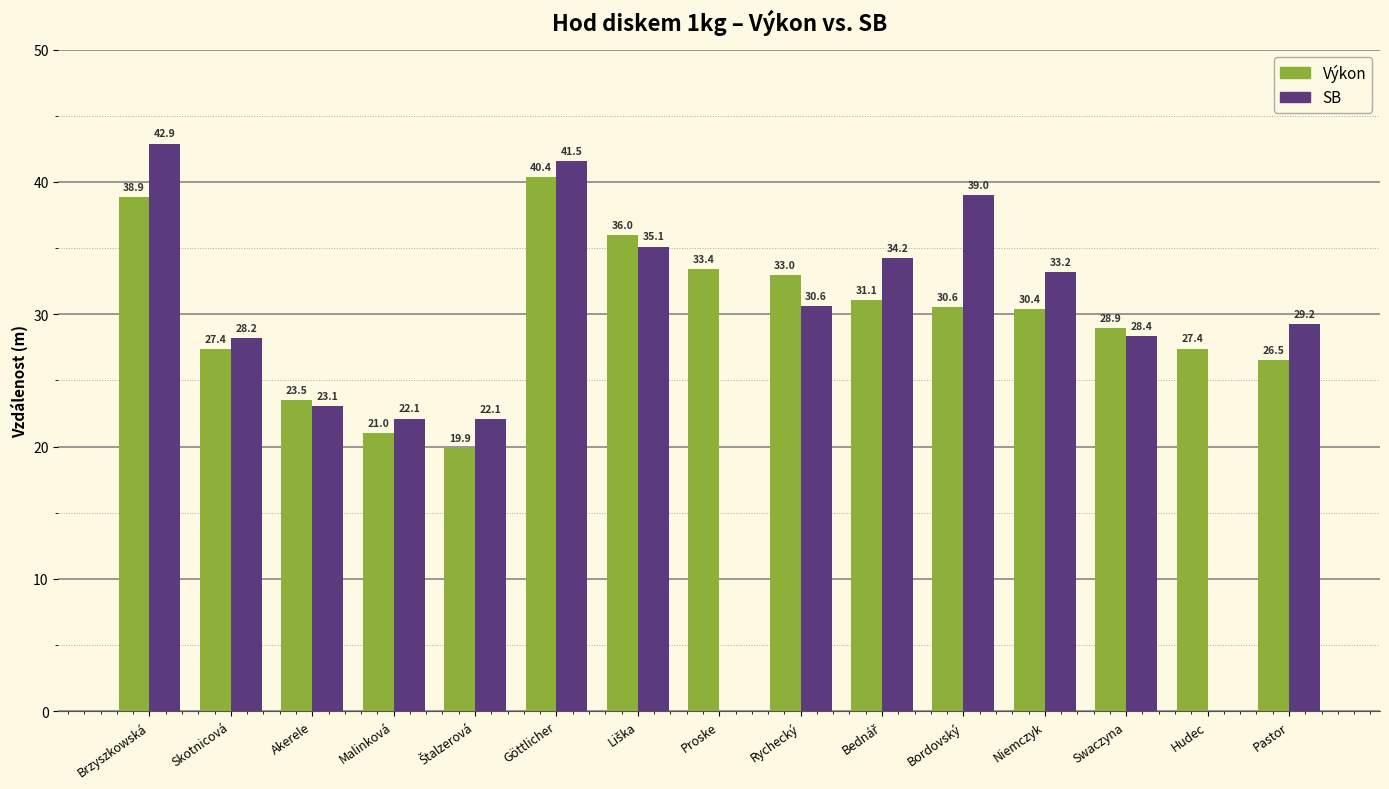

Count the number of categories in the chart.

15